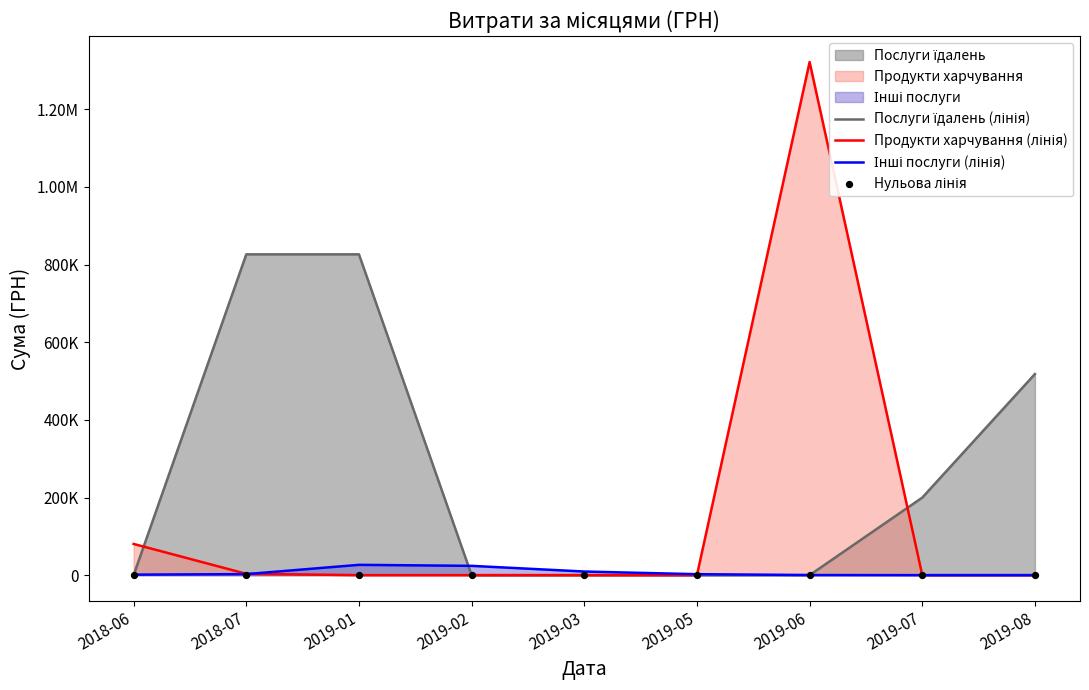

At which category is the sum across all series the highest?

2019-06